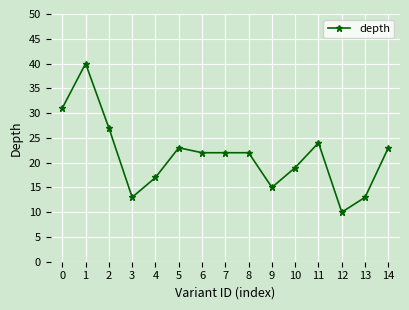

Is it true that the value at 0 is 45?

False